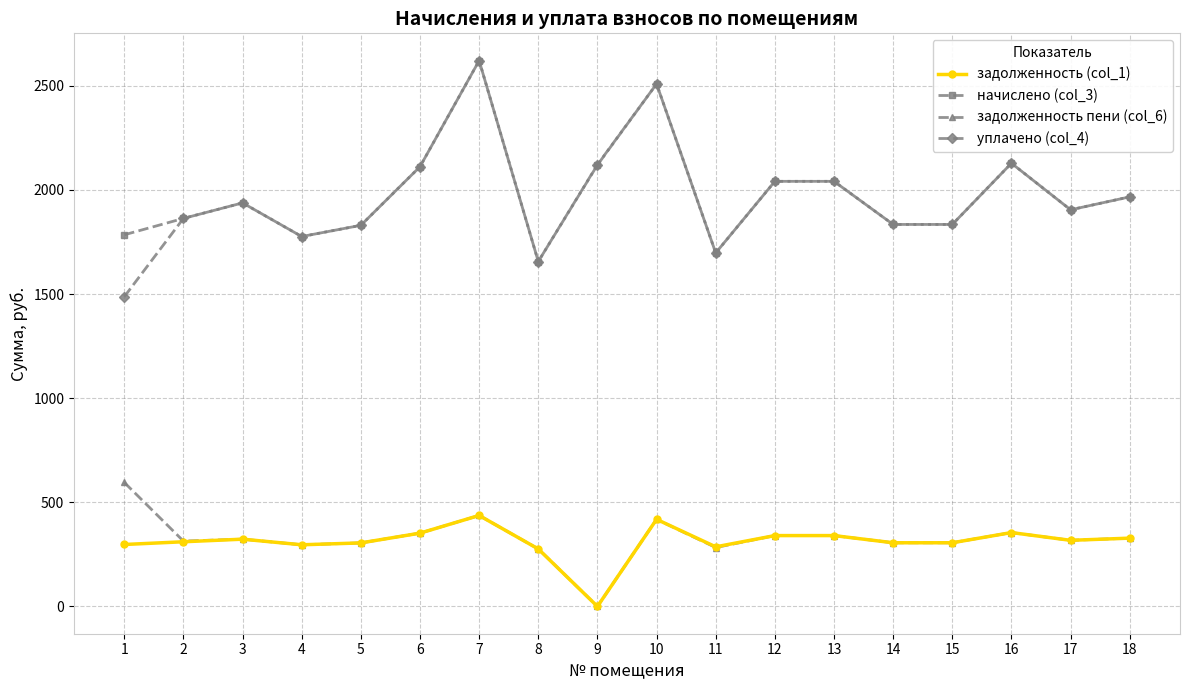

Which category has the highest value across all series?

7